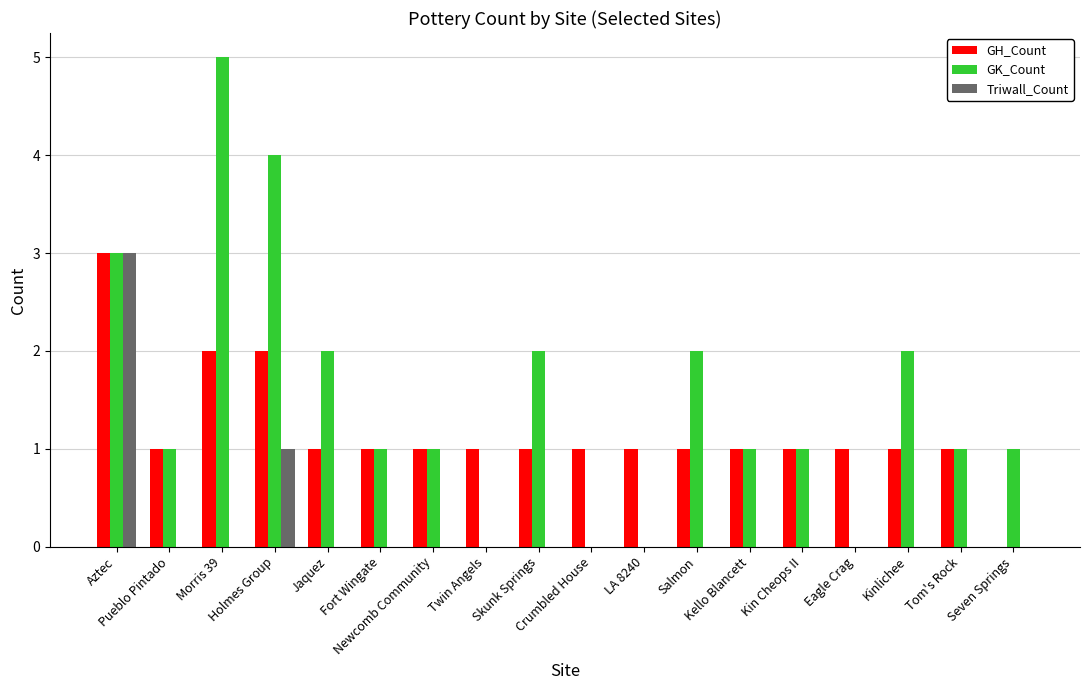

What is the sum of all Triwall_Count values?

4